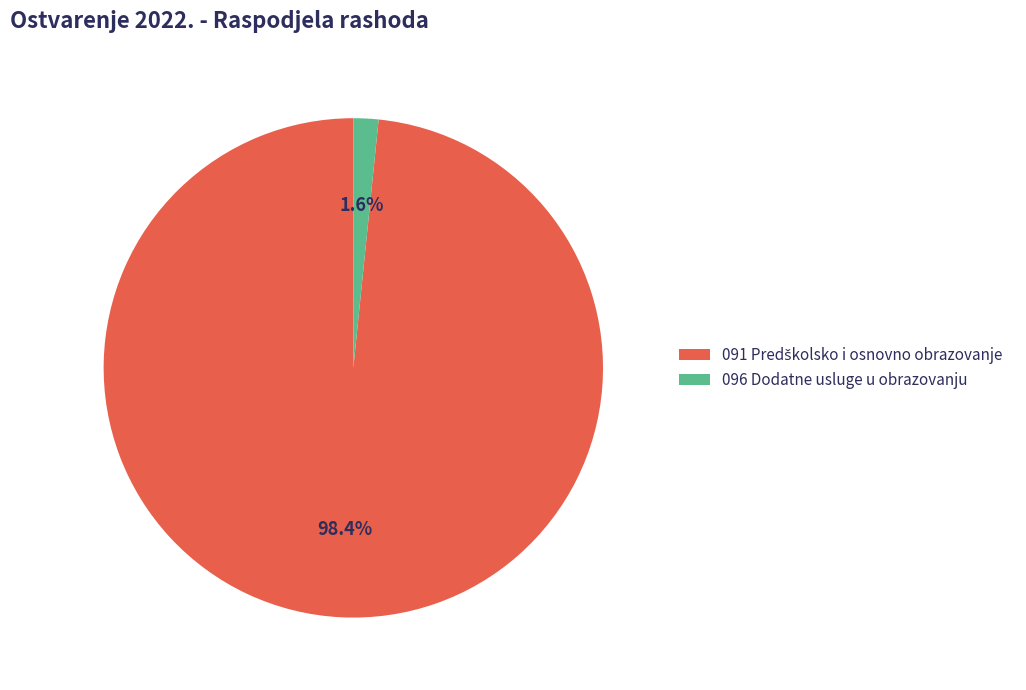

Which category has the smallest portion of the pie?

096 Dodatne usluge u obrazovanju